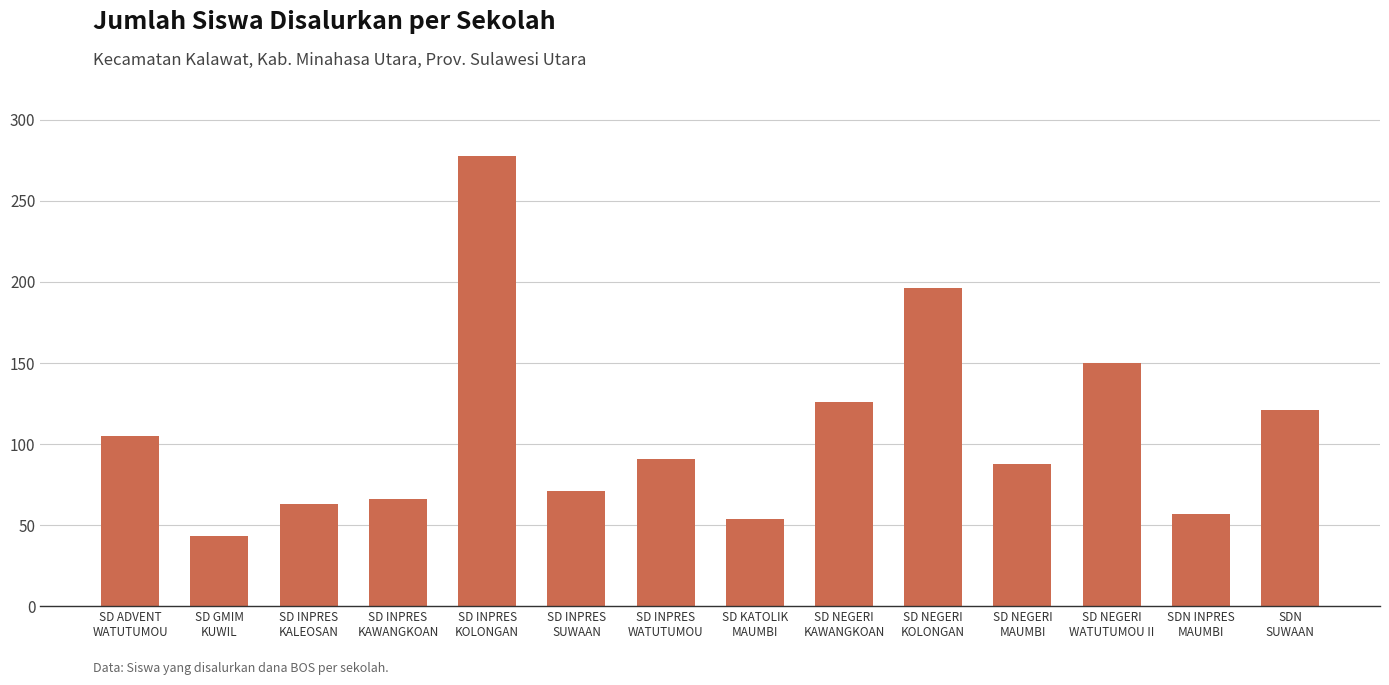

What is the average value?

108